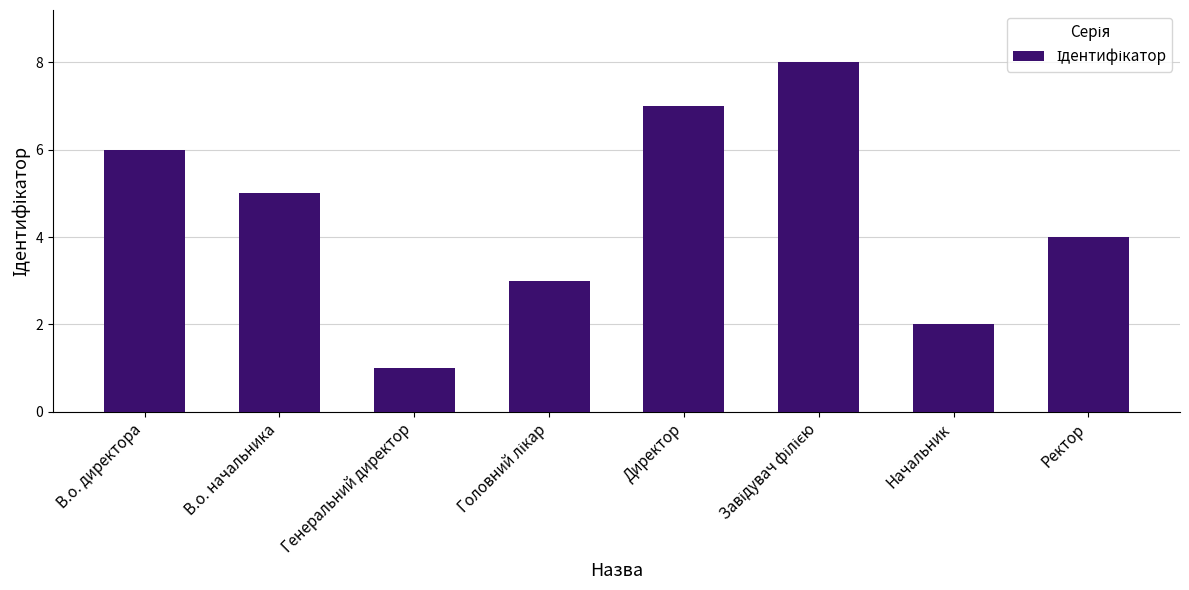

Which category has the lowest value across all series?

Генеральний директор